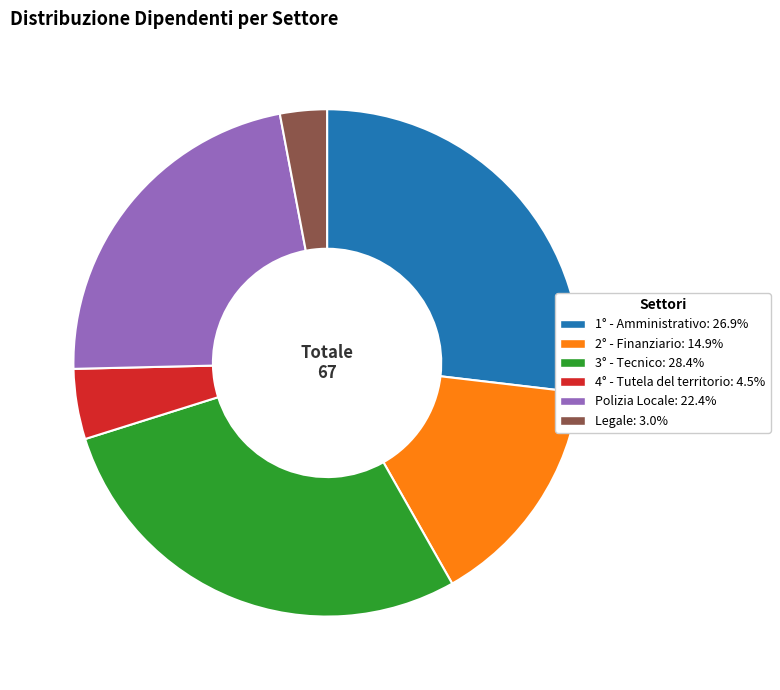

Do Legale: 3.0% and 3° - Tecnico: 28.4% together represent more than half of the pie?

No